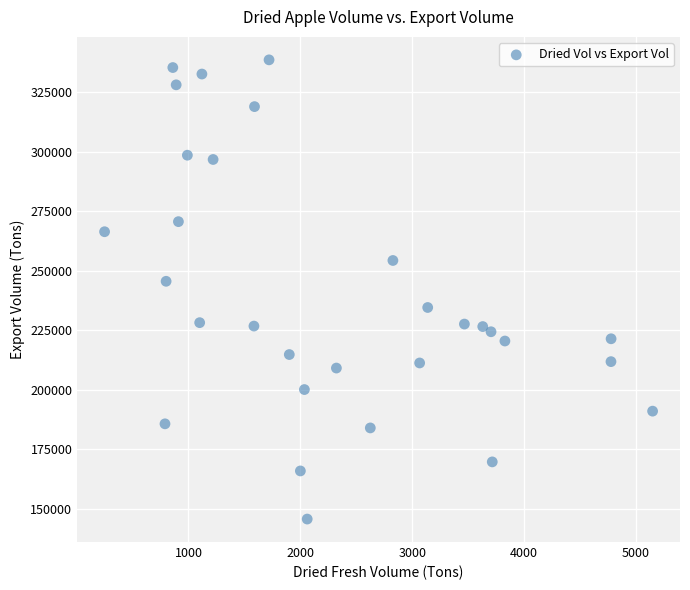

What Y value in the scatter plot is closest to 242152?

245584